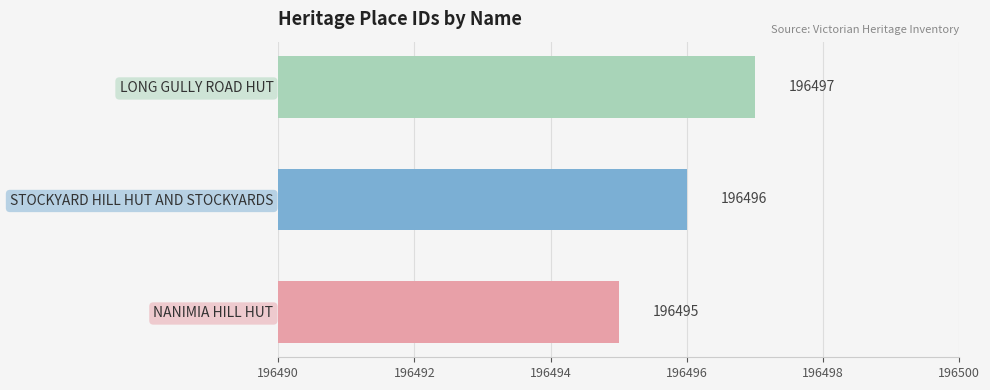

Between STOCKYARD HILL HUT AND STOCKYARDS and NANIMIA HILL HUT, which is larger?

STOCKYARD HILL HUT AND STOCKYARDS